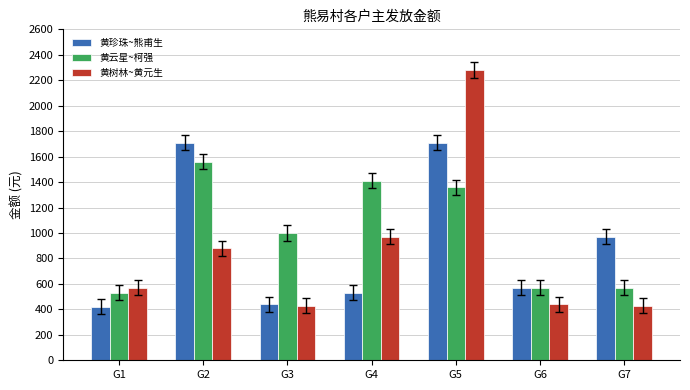

List the series in order of their overall mean, highest first.

黄云星~柯强, 黄珍珠~熊甫生, 黄树林~黄元生